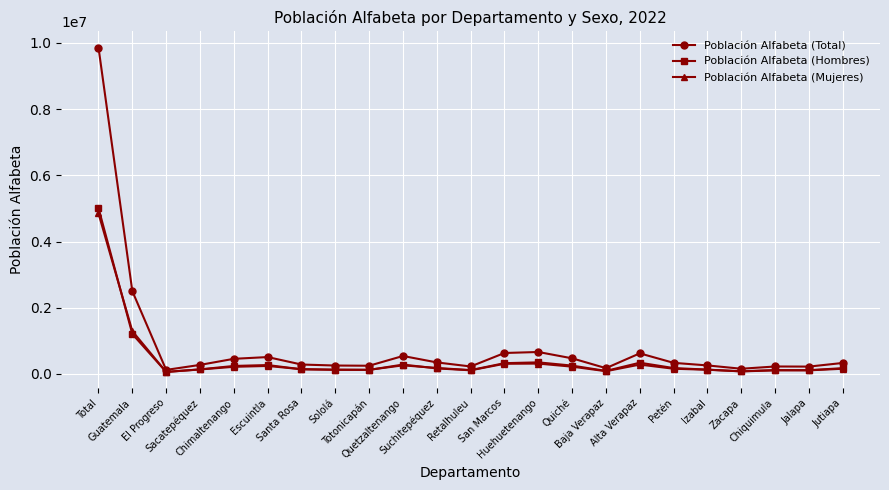

How many categories are shown in the chart?

23